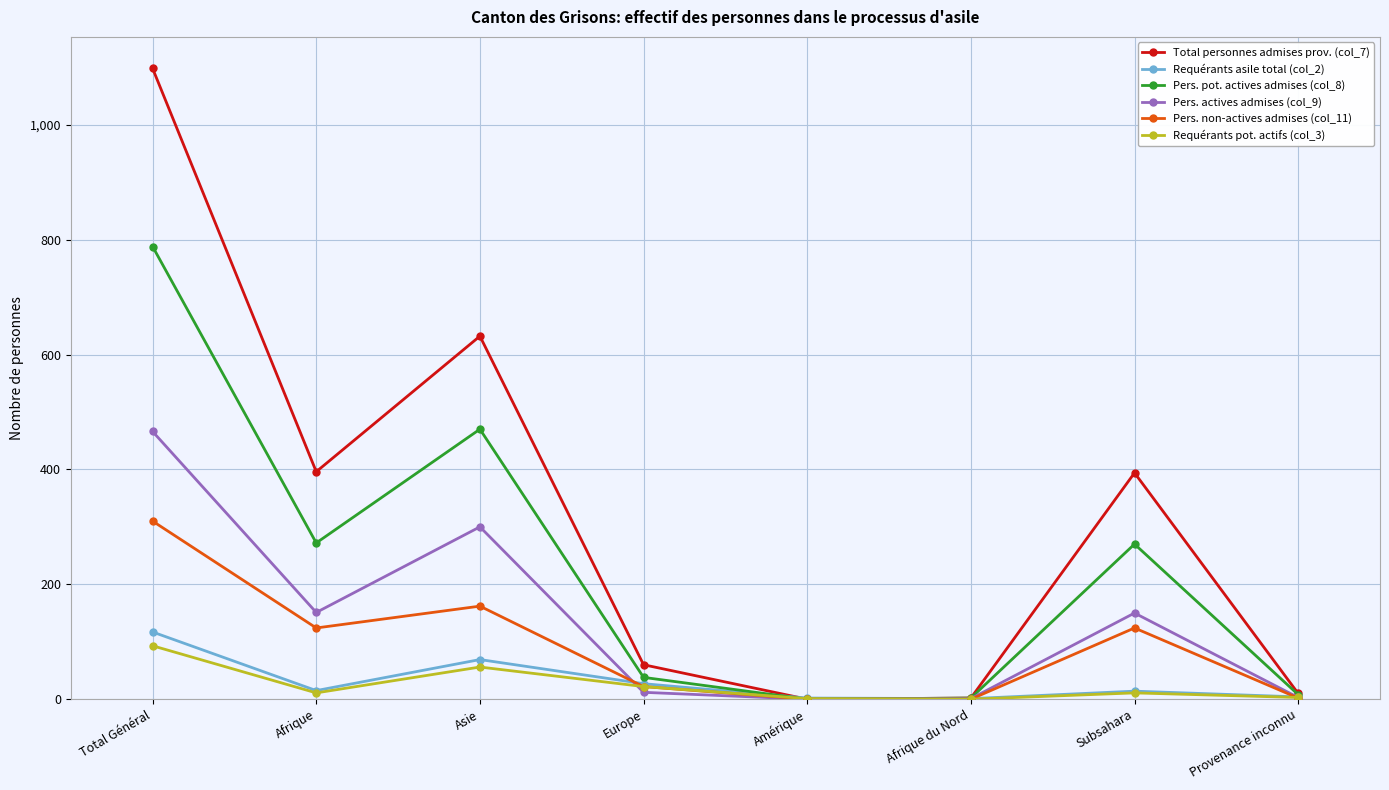

True or false: Pers. pot. actives admises (col_8) has more than 1 interior local peaks.

True